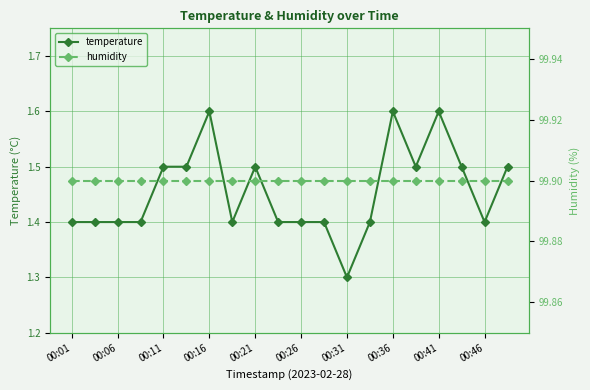

True or false: temperature and humidity cross at least once.

False